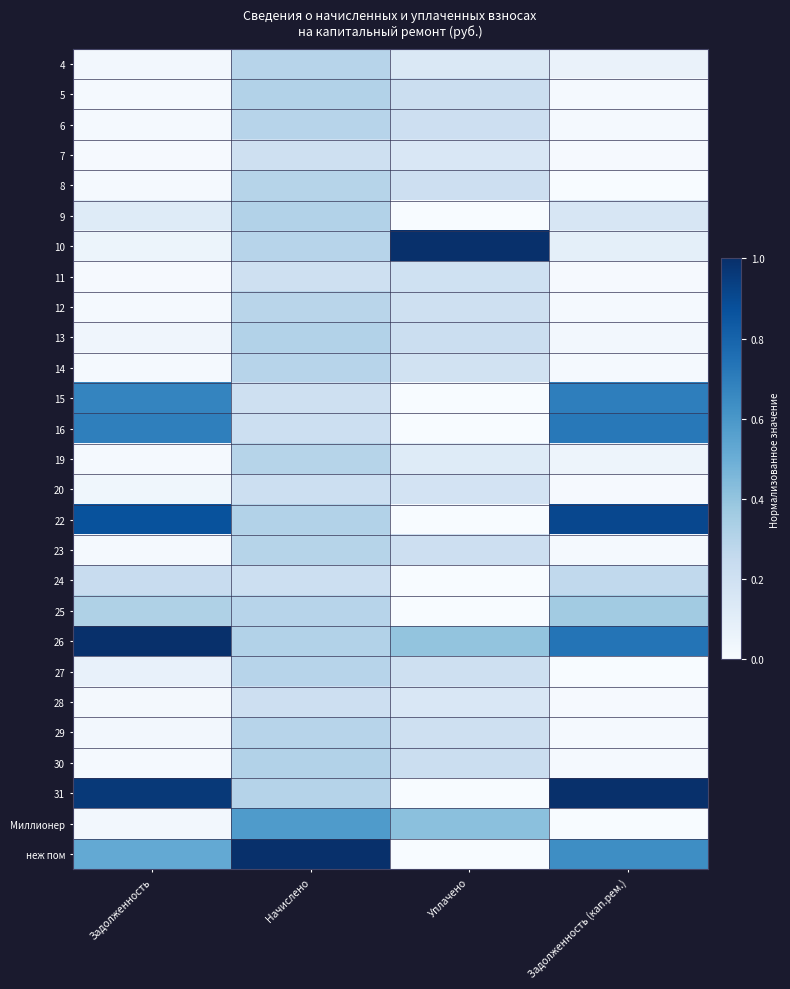

Which has a higher value, Уплачено or Задолженность (кап.рем.)?

Уплачено